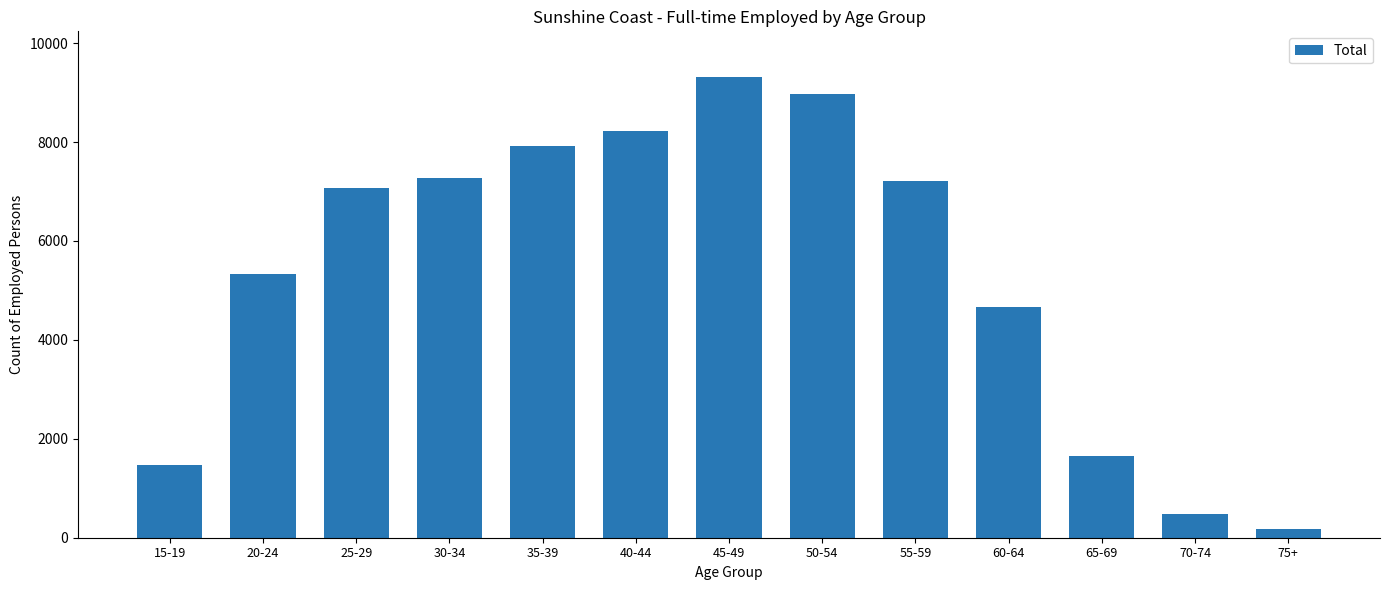

Which label corresponds to the smallest value in the chart?

75+